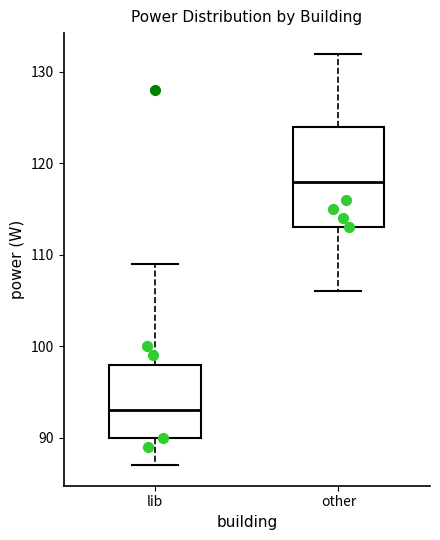

Where does the upper whisker of the box for other end on the y-axis? The values are not printed on the chart, so give them approximately, as read against the axis.

132